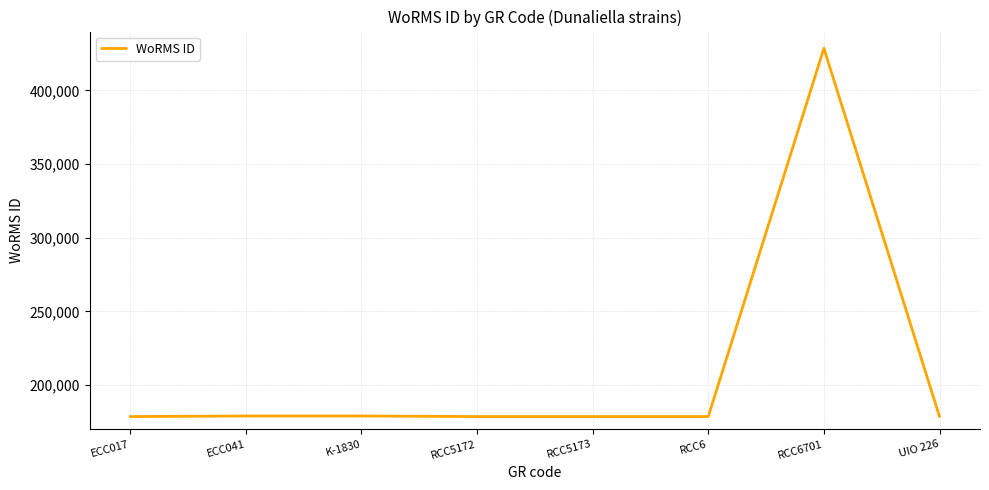

How many values are below 178590?

2